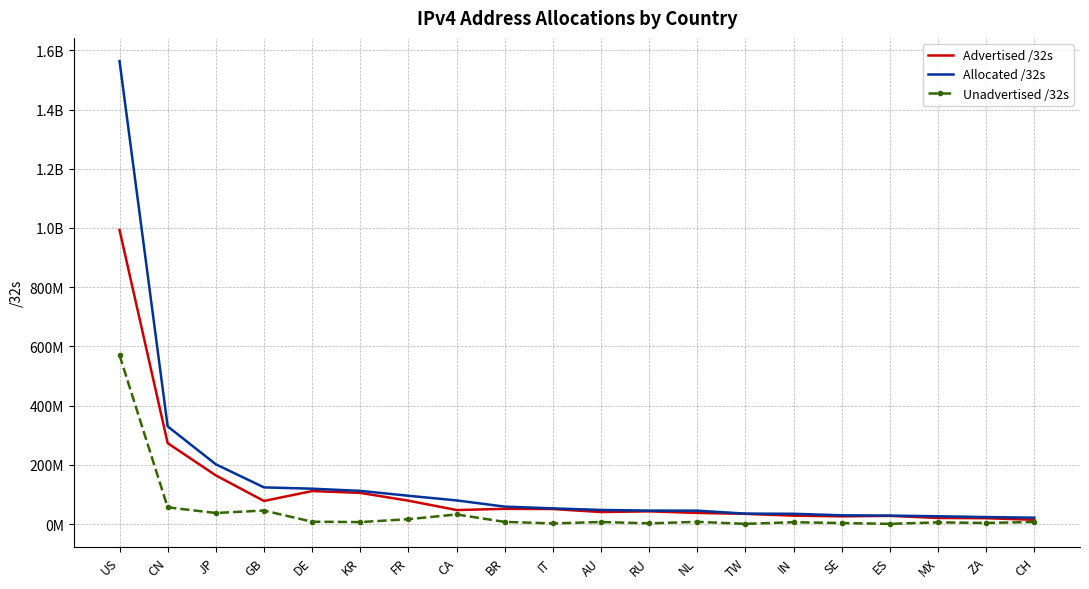

At which category does the chart reach its minimum across all series?

TW